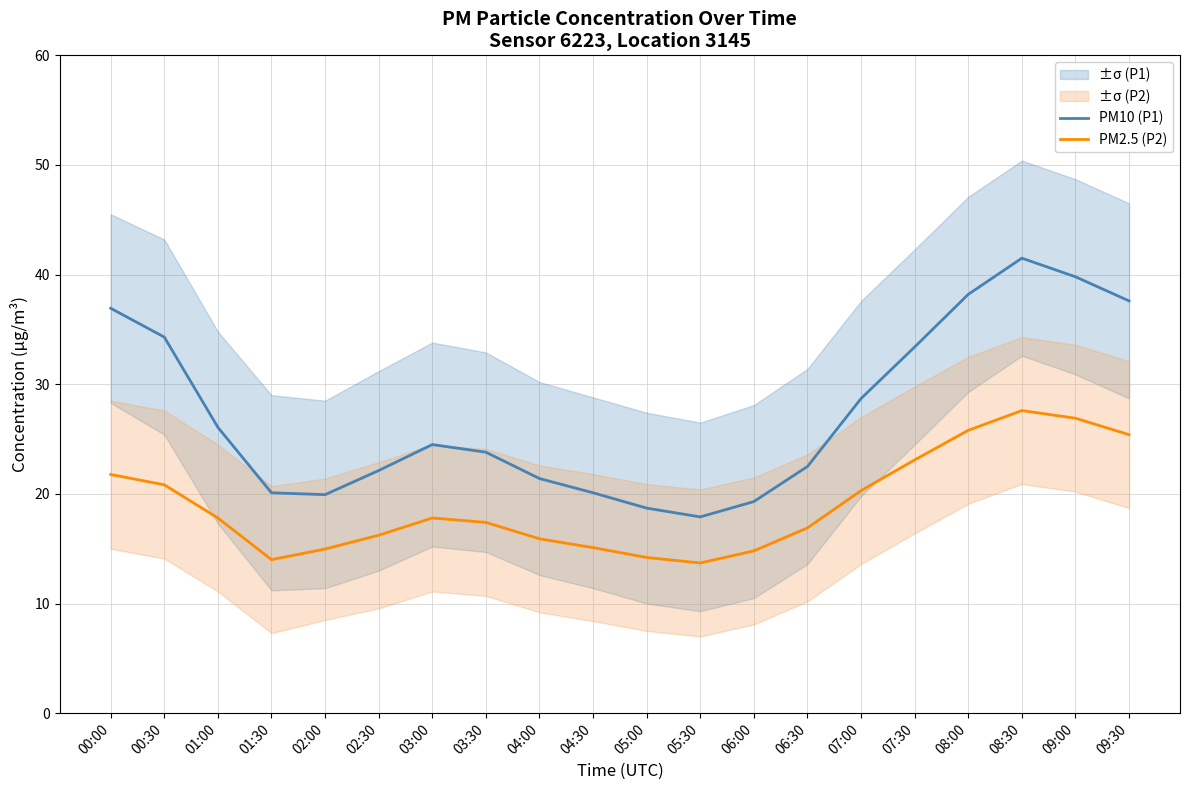

The PM10 (P1) series shows 5.4 at 01:30. True or false?

False